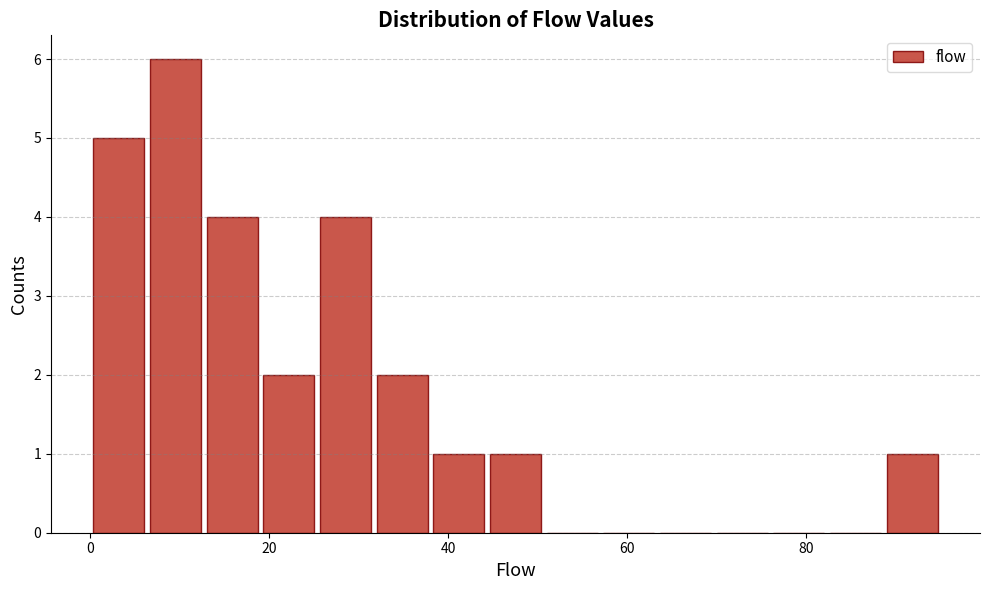

Read against the x-axis, roughly where is the centre of the tallest bar?

10